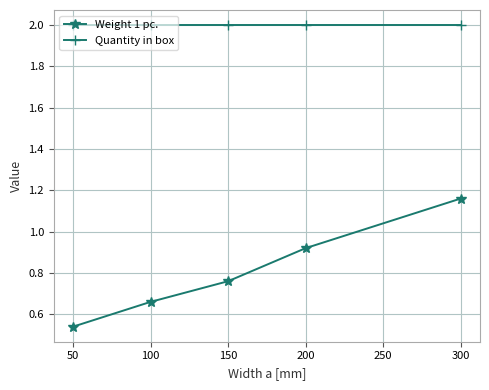

How many Weight 1 pc. values are between 0 and 1?

4